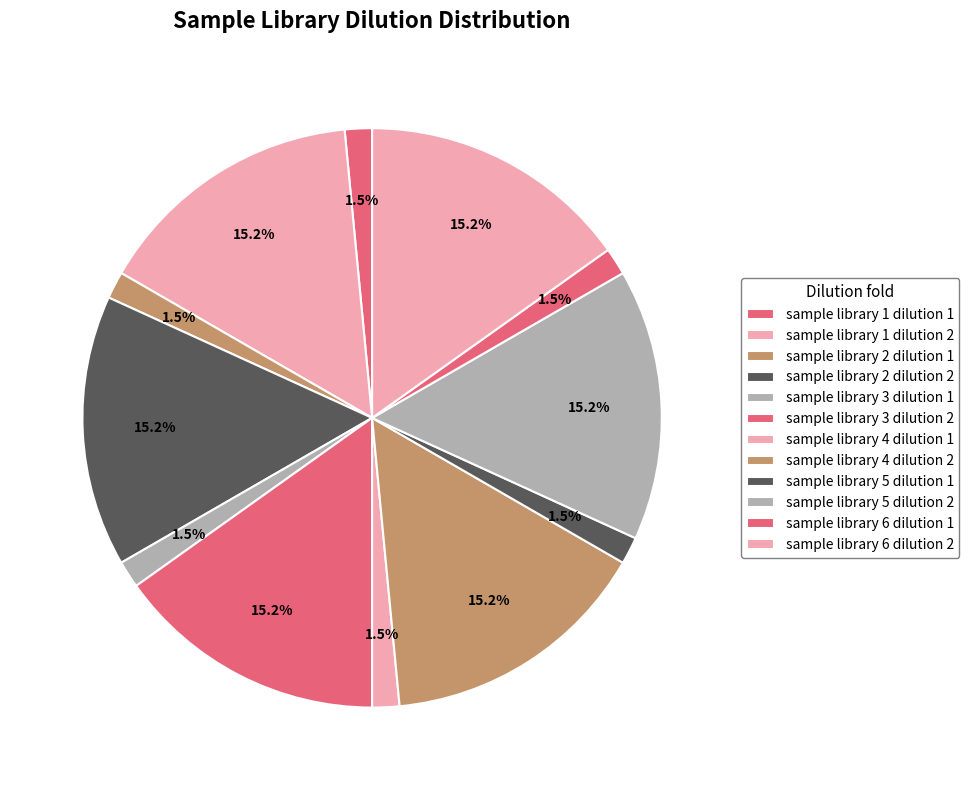

To the nearest percent, what is the average slice percentage?

8%